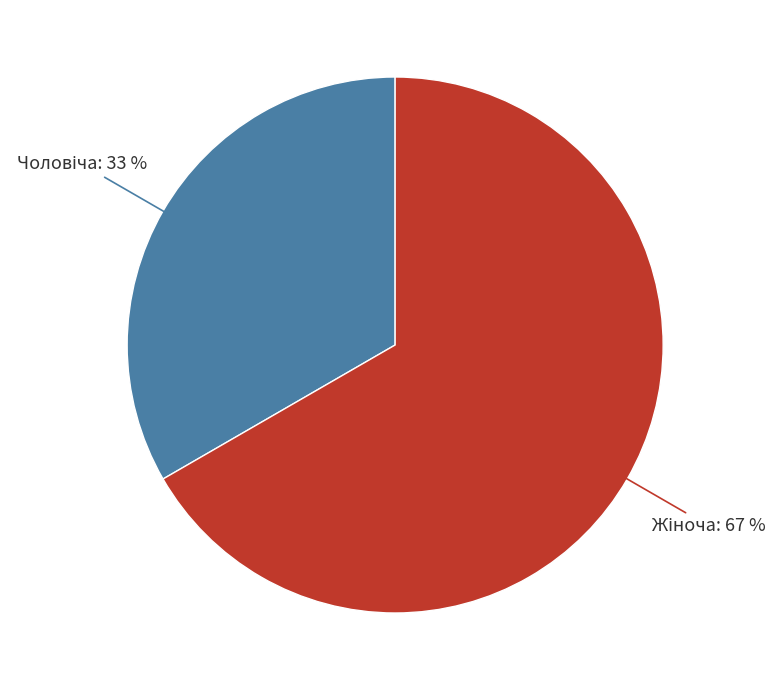

Is there a majority slice in this chart?

Yes